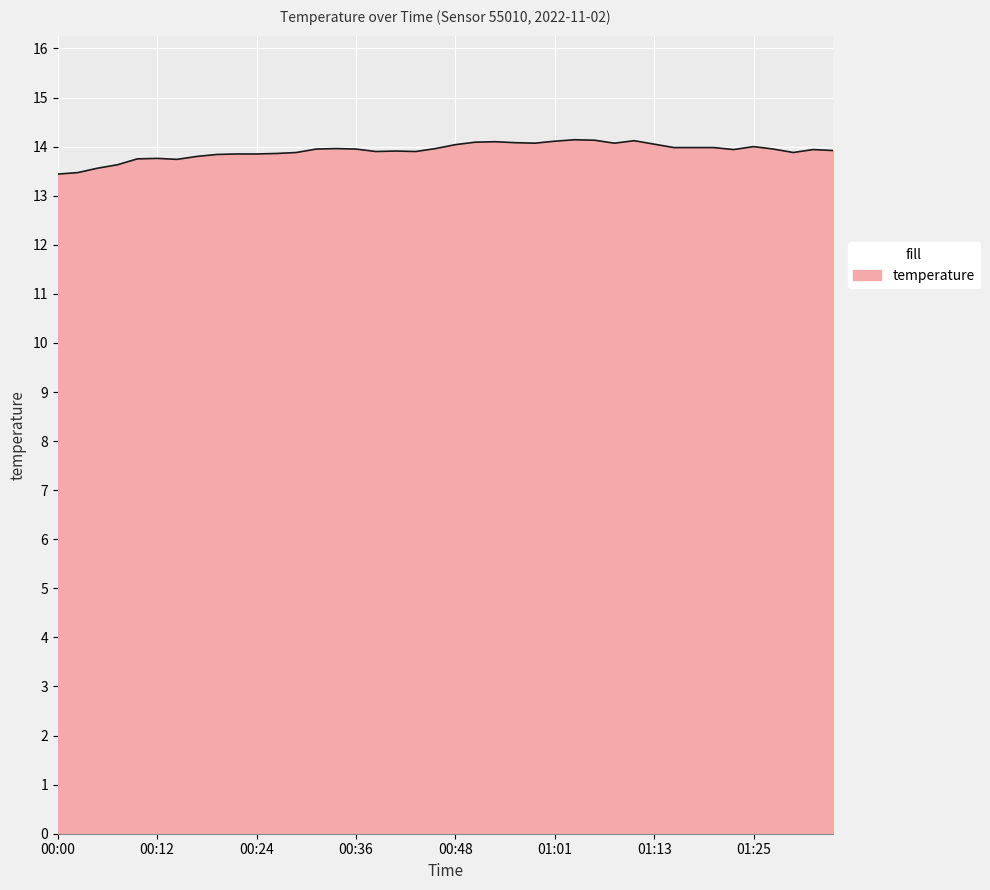

What is the greatest value displayed?

14.1